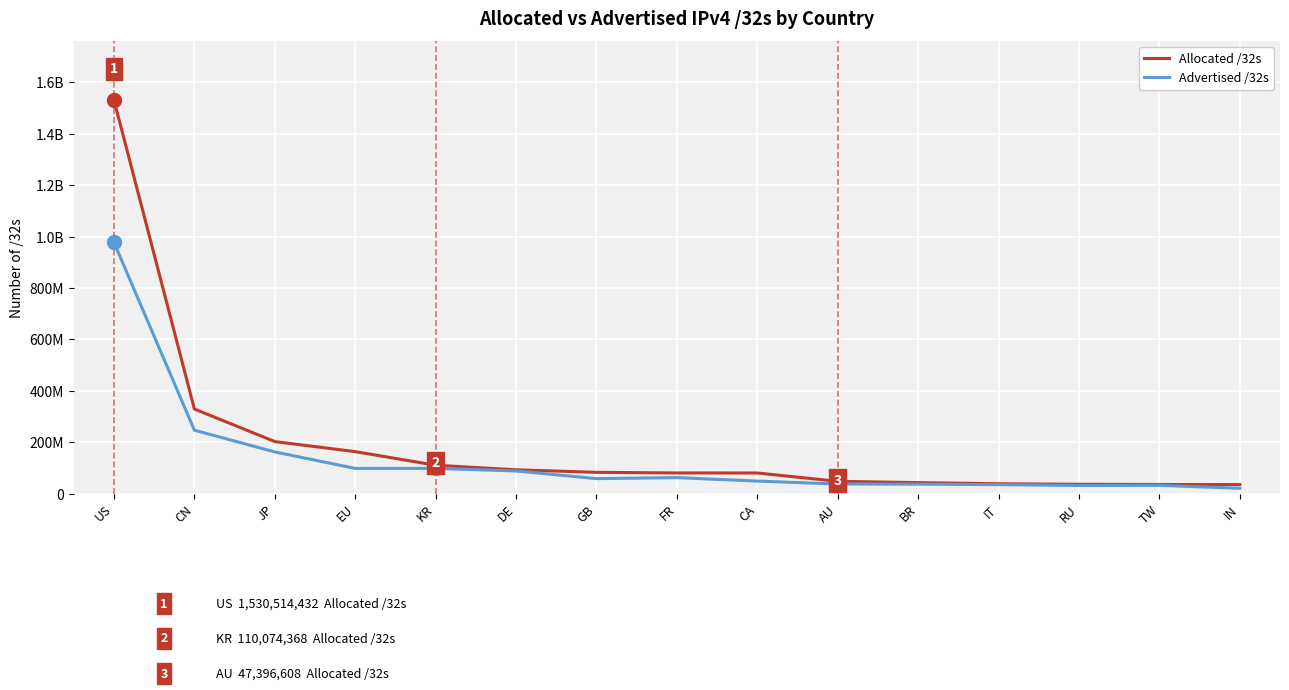

True or false: Allocated /32s has more than 2 points higher than both neighbors.

False